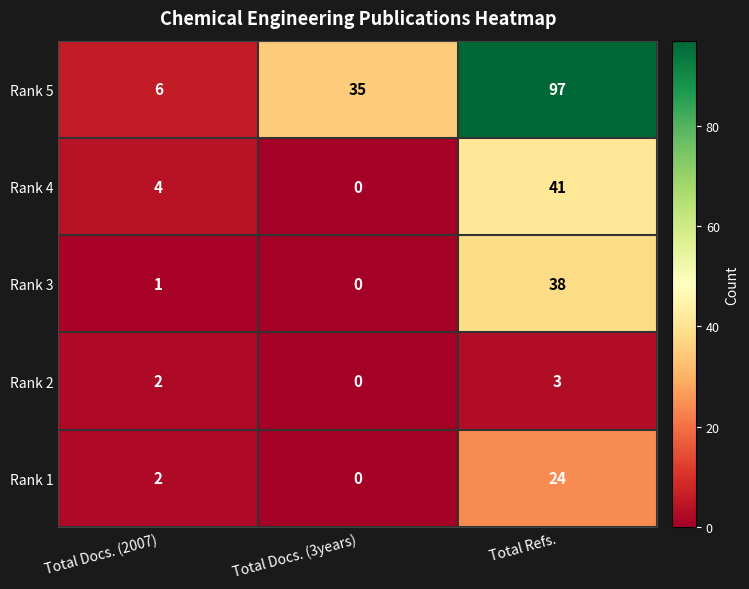

Reading left to right, extract all data points from this chart.

Rank 5: 6	35	97
Rank 4: 4	0	41
Rank 3: 1	0	38
Rank 2: 2	0	3
Rank 1: 2	0	24